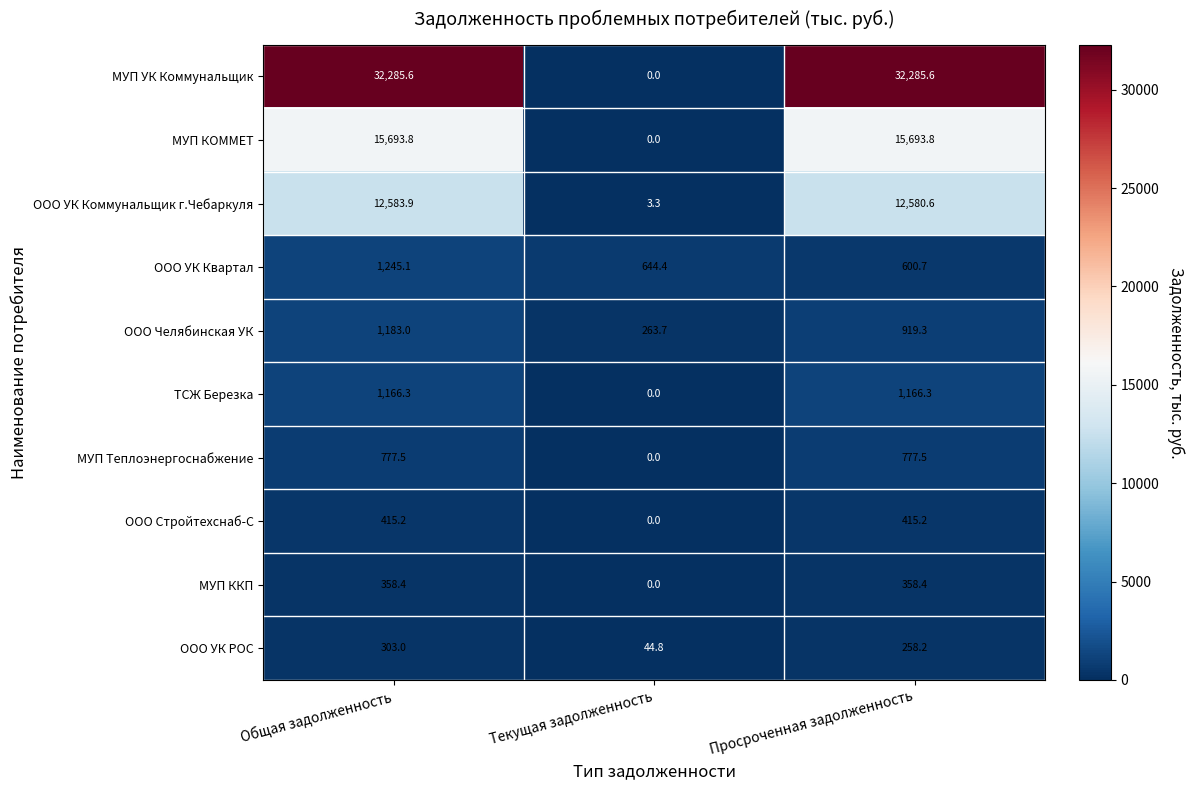

Reading right to left, extract all data points from this chart.

МУП УК Коммунальщик: 32285.6	0.0	32285.6
МУП КОММЕТ: 15693.8	0.0	15693.8
ООО УК Коммунальщик г.Чебаркуля: 12580.6	3.3	12583.9
ООО УК Квартал: 600.7	644.4	1245.1
ООО Челябинская УК: 919.3	263.7	1183.0
ТСЖ Березка: 1166.3	0.0	1166.3
МУП Теплоэнергоснабжение: 777.5	0.0	777.5
ООО Стройтехснаб-С: 415.2	0.0	415.2
МУП ККП: 358.4	0.0	358.4
ООО УК РОС: 258.2	44.8	303.0